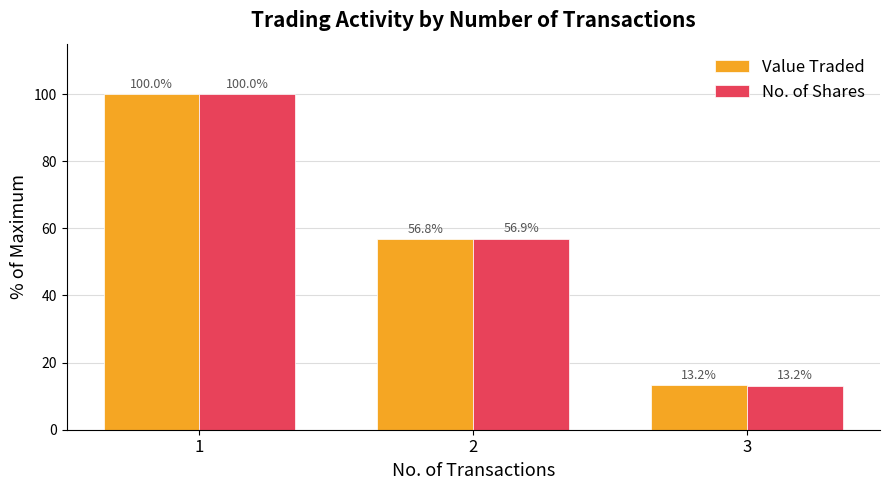

Between 2 and 3, which series saw the biggest shift?

No. of Shares